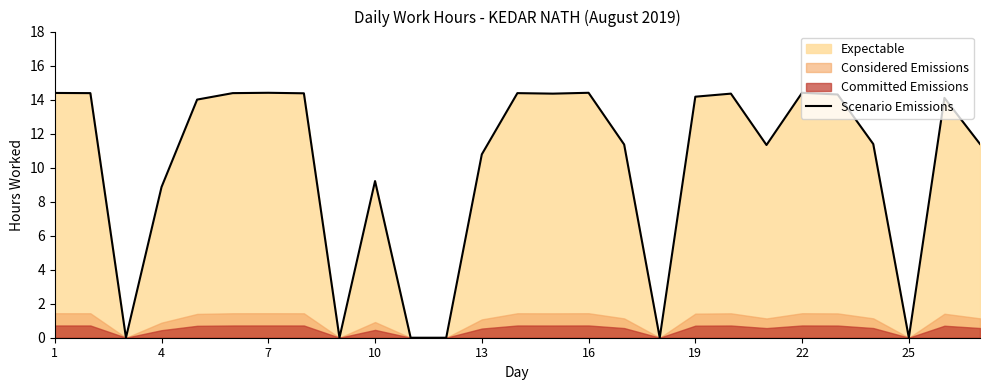

What is the maximum value for Scenario Emissions?

14.4